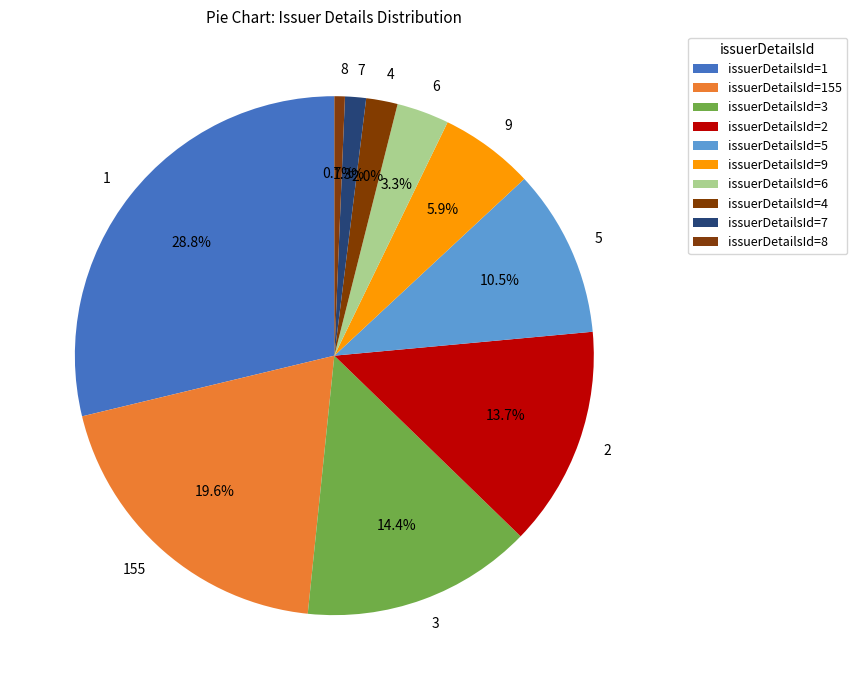

Is there any slice that represents more than half of the pie?

No